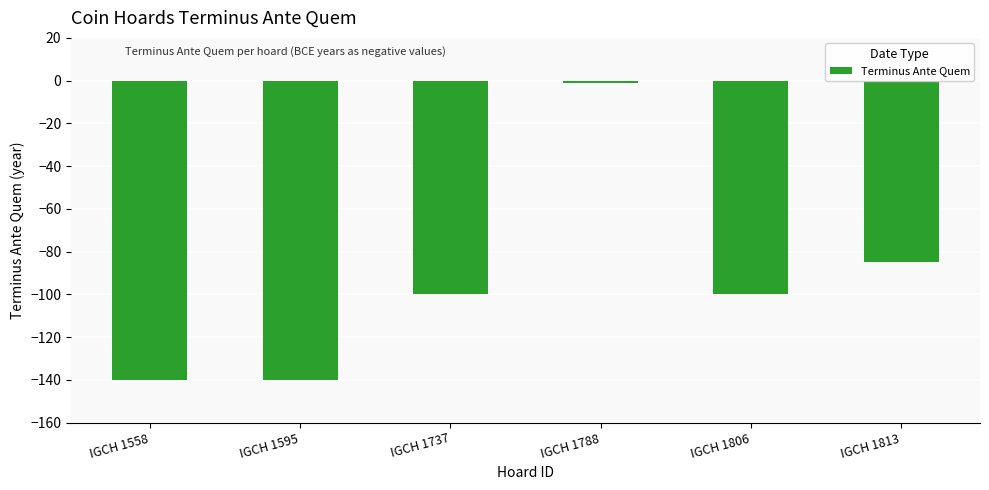

The value at IGCH 1558 is -140. True or false?

True